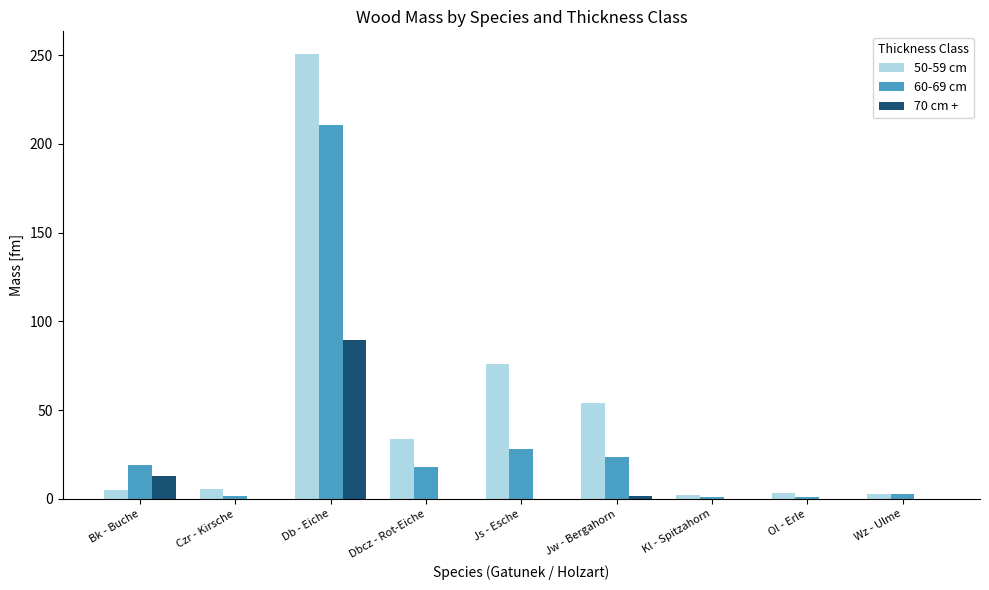

Are the bars horizontal?

No